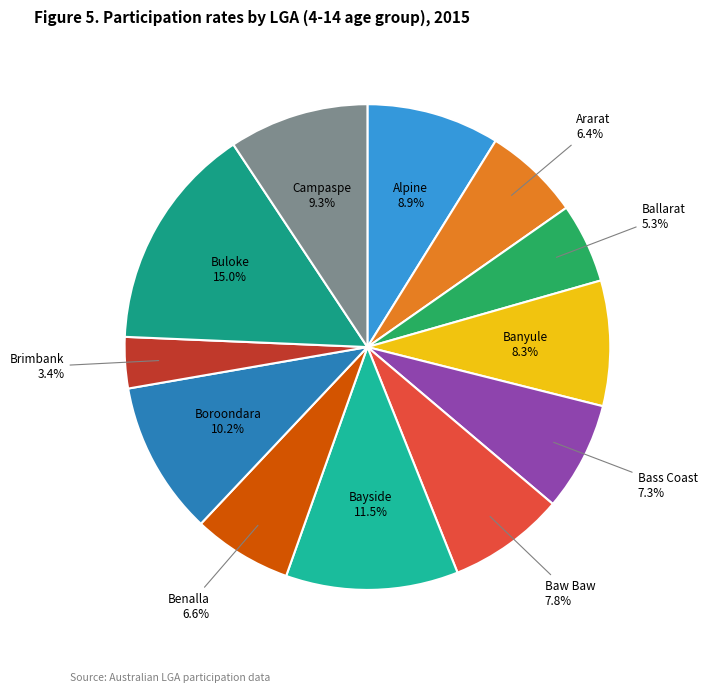

To the nearest percent, what is the combined percentage of Buloke and Alpine?

24%